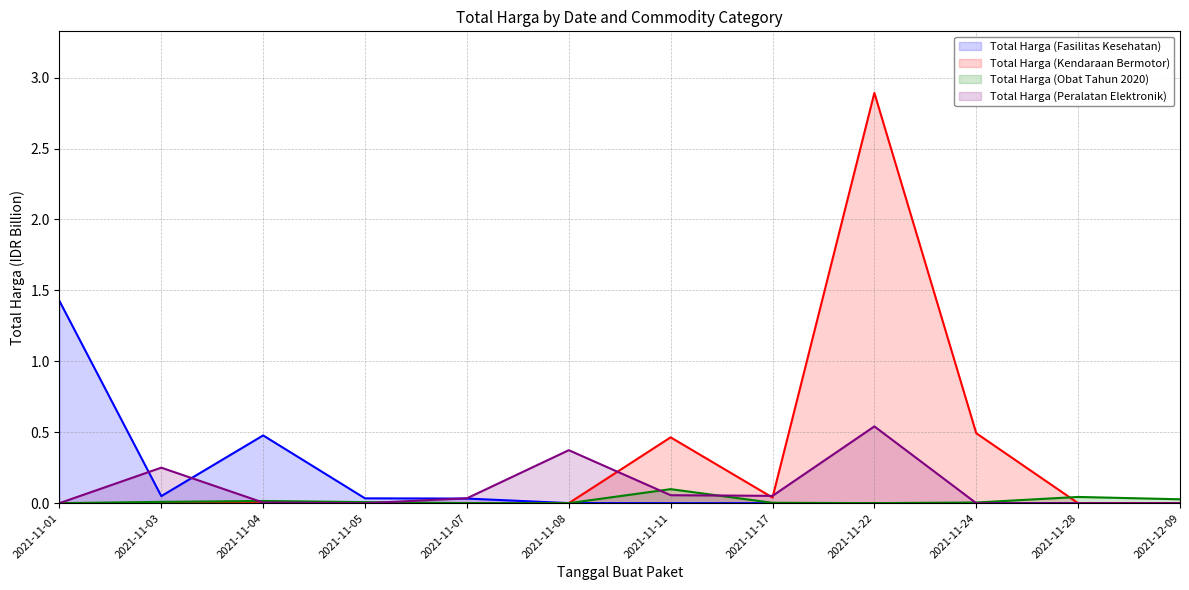

Rank the series by their average value, from lowest to highest.

Total Harga (Obat Tahun 2020), Total Harga (Peralatan Elektronik), Total Harga (Fasilitas Kesehatan), Total Harga (Kendaraan Bermotor)